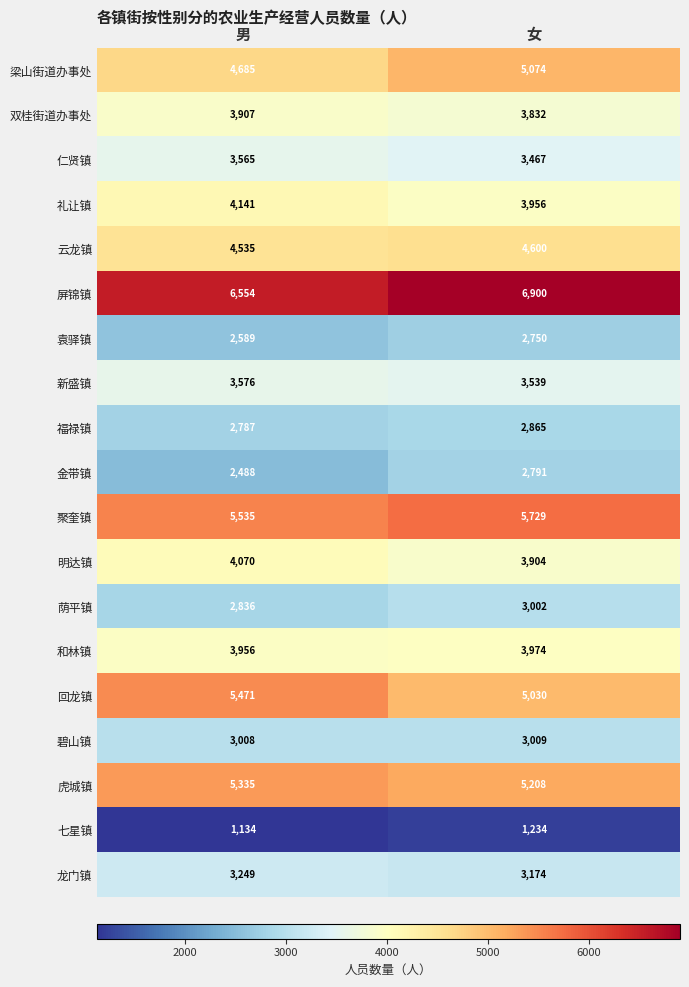

What is the maximum value for 礼让镇?

4141